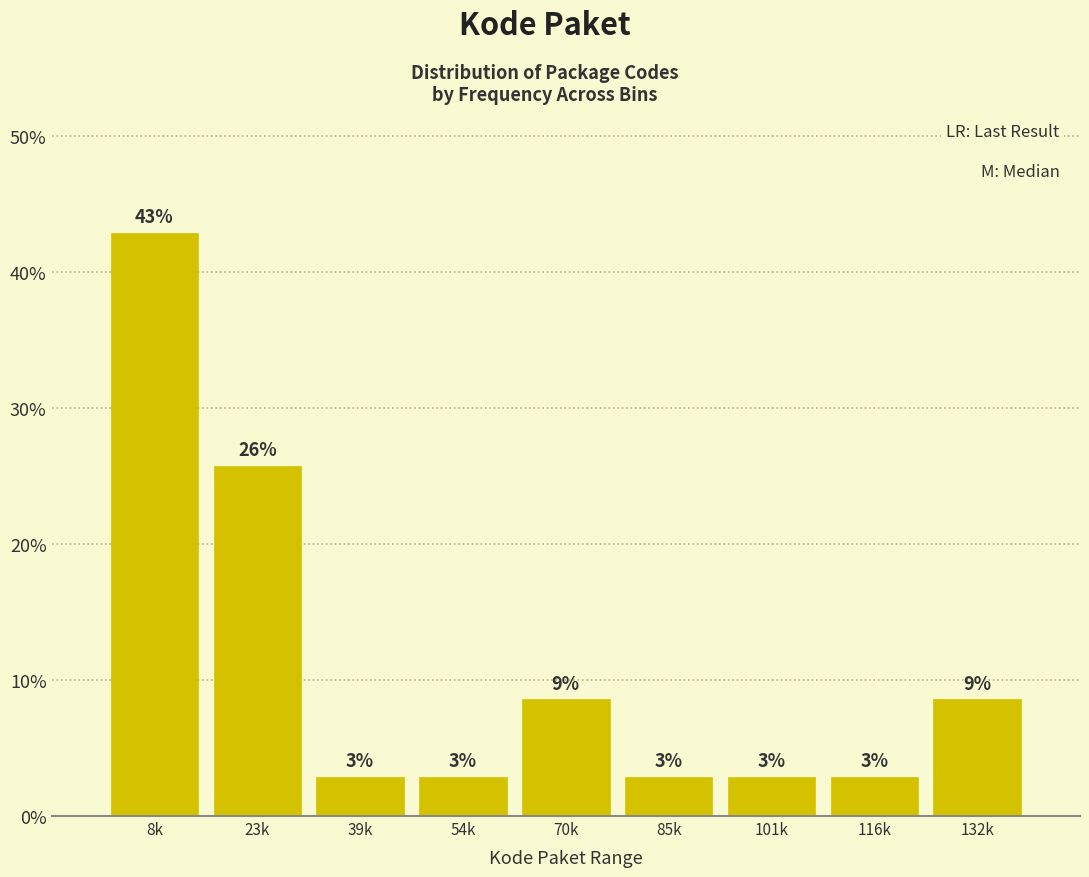

Are the bars horizontal?

No